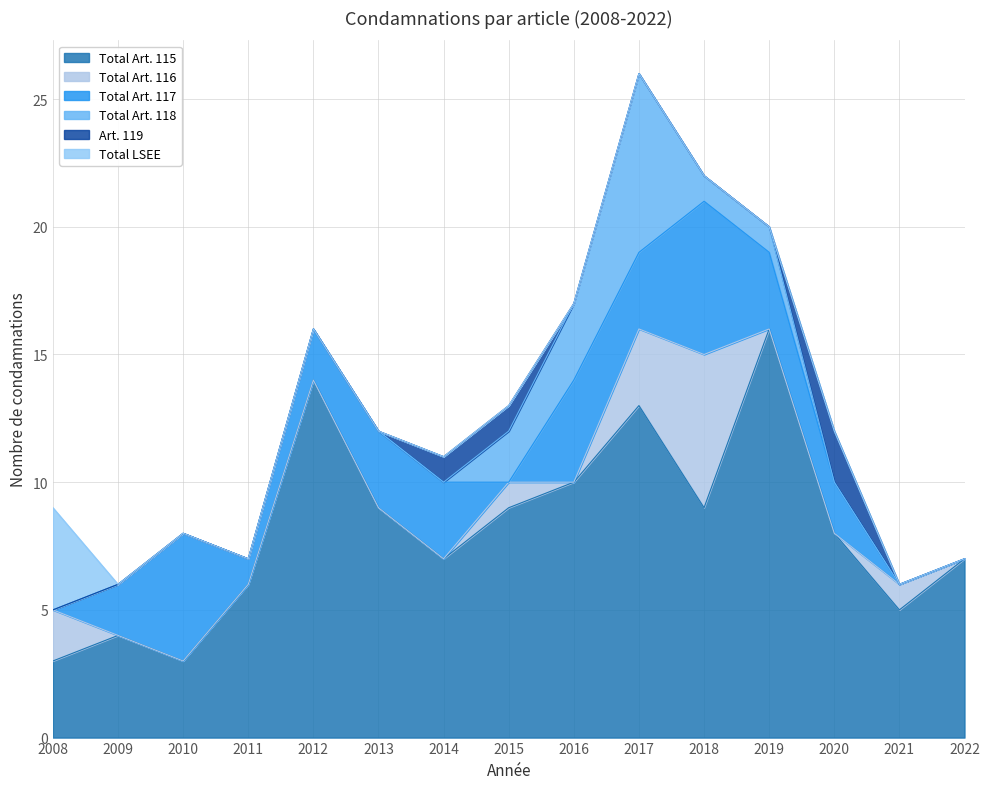

Reading right to left, transcribe all the data shown in this chart.

Total Art. 115: 7	5	8	16	9	13	10	9	7	9	14	6	3	4	3
Total Art. 116: 0	1	0	0	6	3	0	1	0	0	0	0	0	0	2
Total Art. 117: 0	0	2	3	6	3	4	0	3	3	2	1	5	2	0
Total Art. 118: 0	0	0	1	1	7	3	2	0	0	0	0	0	0	0
Art. 119: 0	0	2	0	0	0	0	1	1	0	0	0	0	0	0
Total LSEE: 0	0	0	0	0	0	0	0	0	0	0	0	0	0	4